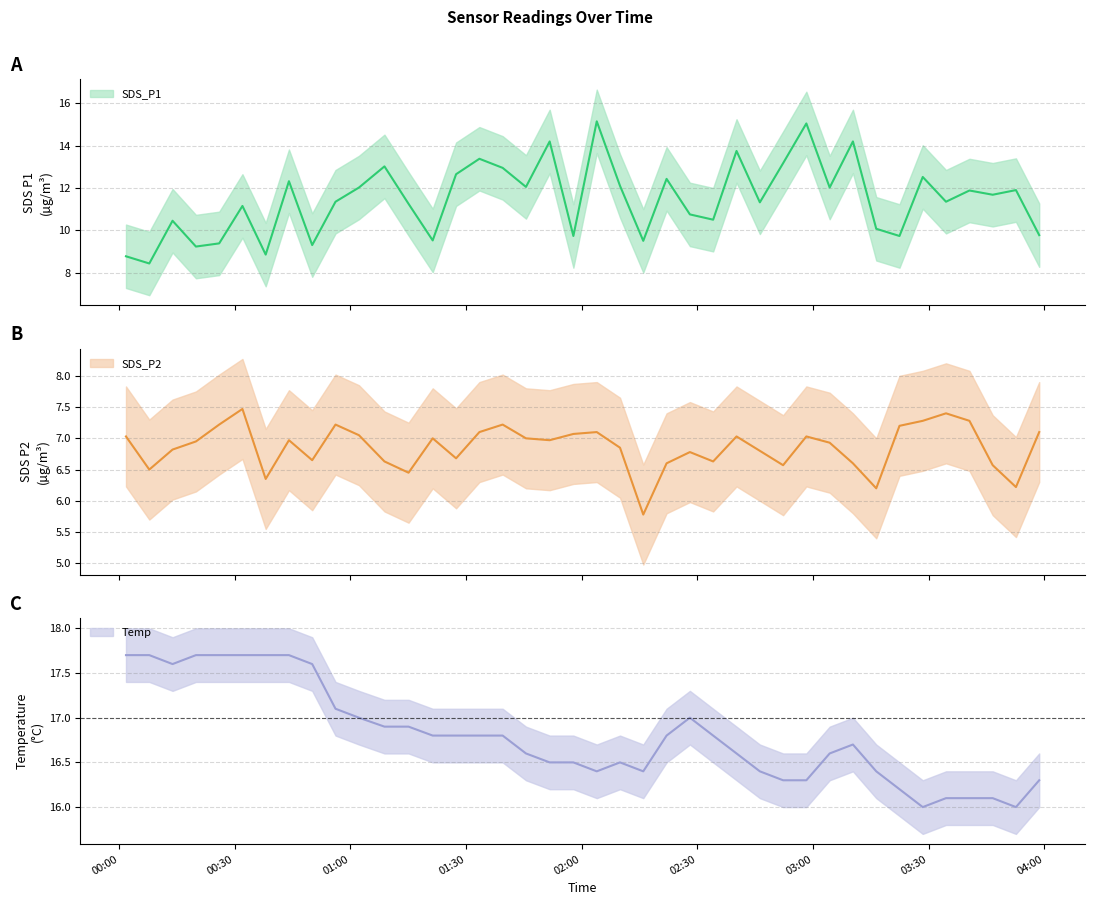

How many lines are shown in the chart?

3